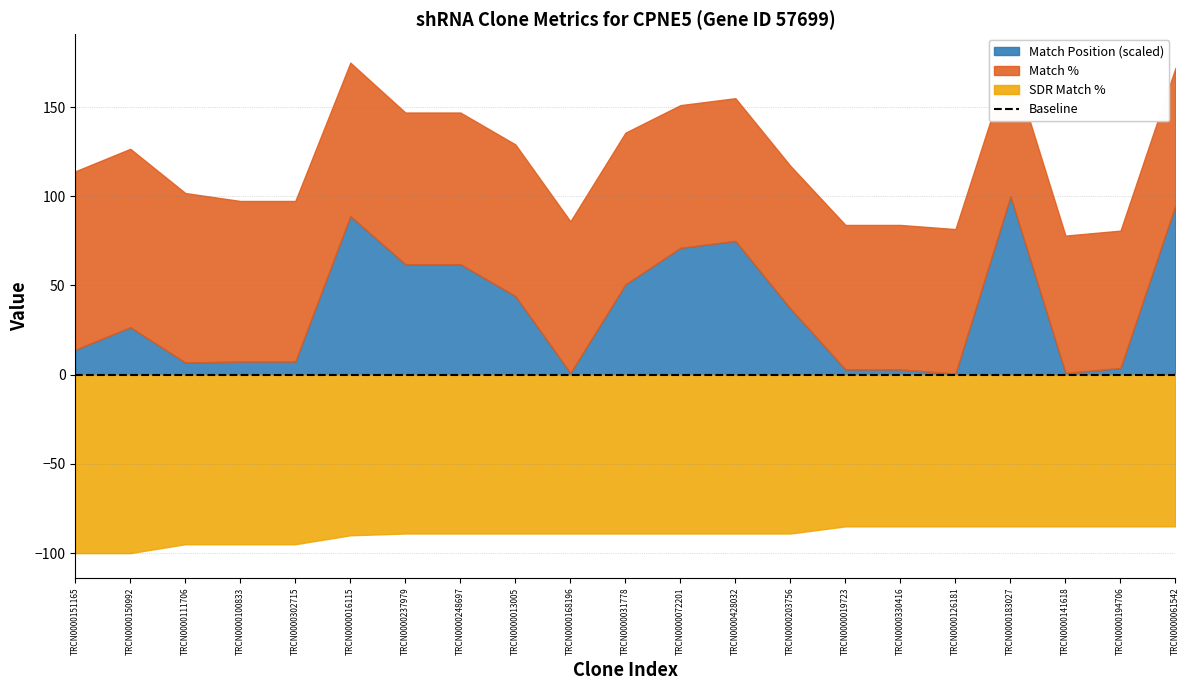

What is the label of the 10th point from the right?

TRCN0000072201